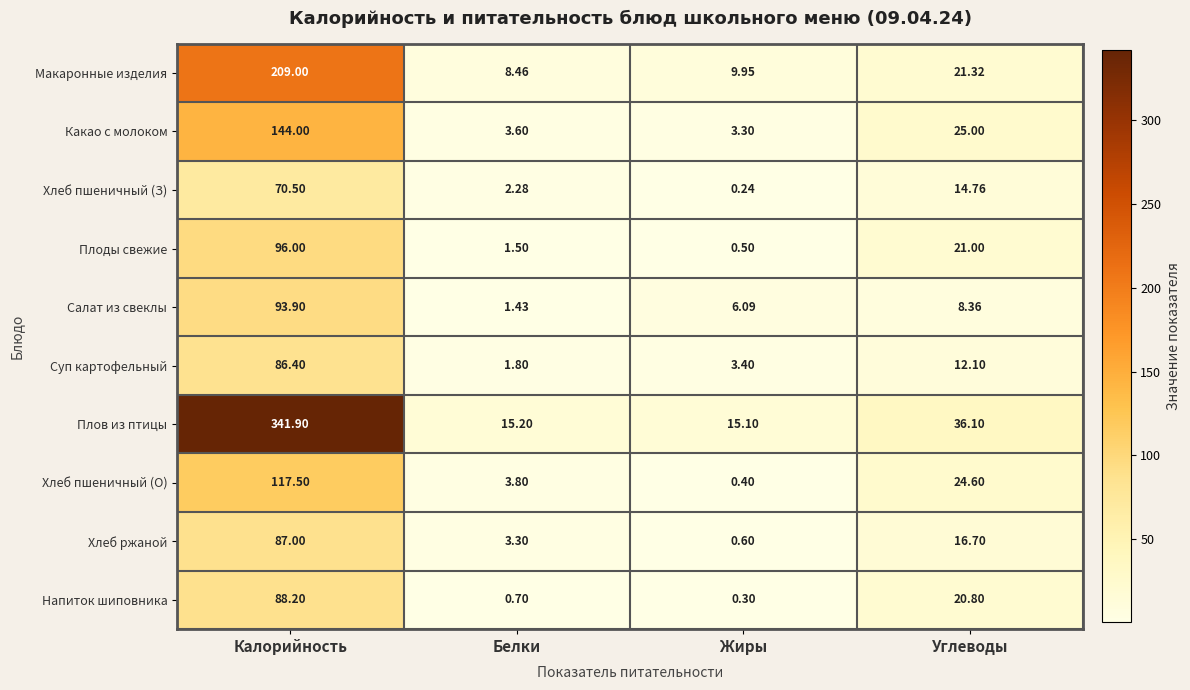

Count the number of data series in this chart.

10